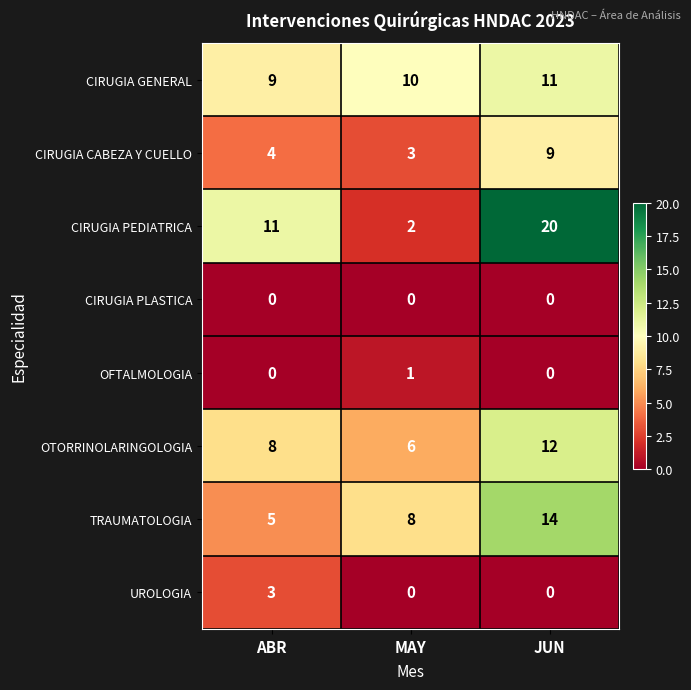

True or false: CIRUGIA CABEZA Y CUELLO has a value of 12 at JUN.

False